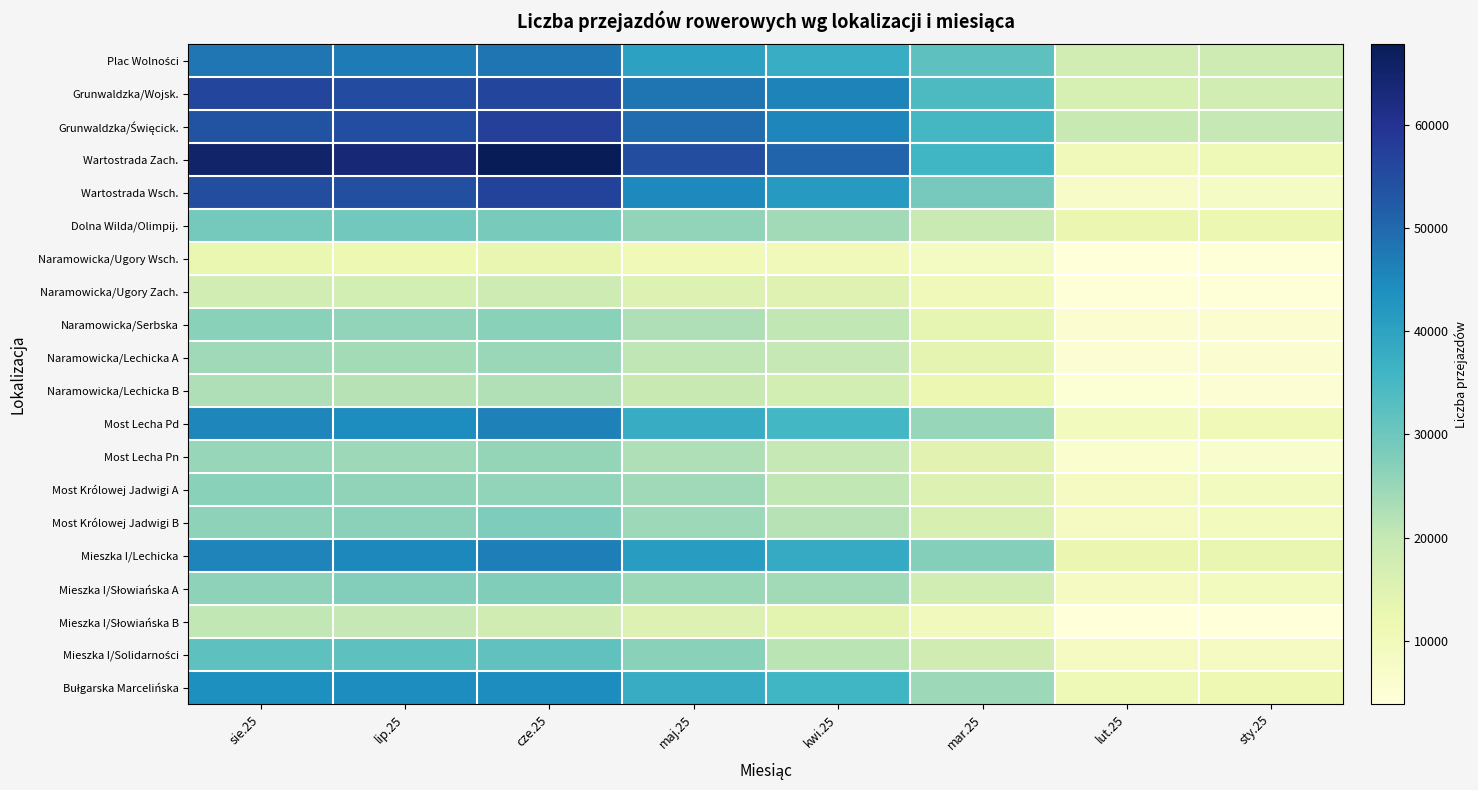

Which series has the largest total across all categories?

Wartostrada Zach.